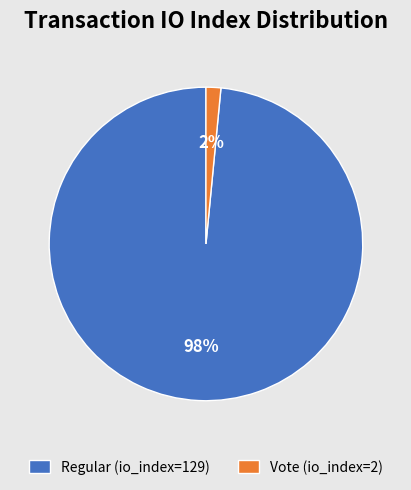

Is the sum of Vote (io_index=2) and Regular (io_index=129) greater than half?

Yes